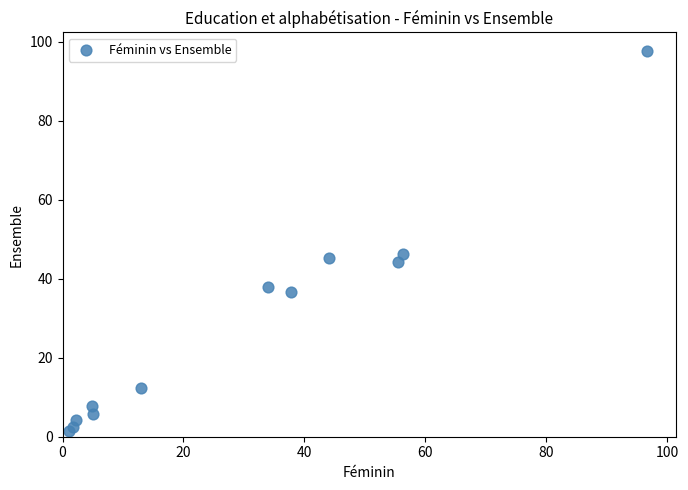

What Y value in the scatter plot is closest to 49?

46.3